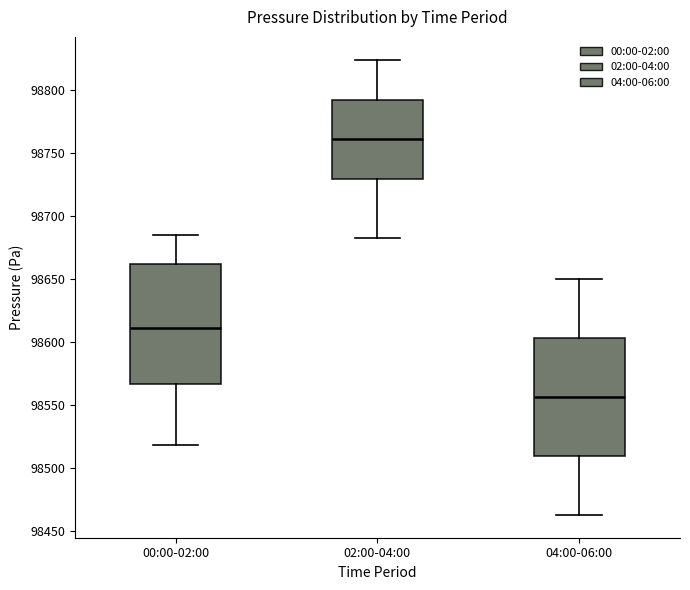

Where does the lower whisker of the box for 00:00-02:00 end on the y-axis? The values are not printed on the chart, so give them approximately, as read against the axis.

98520